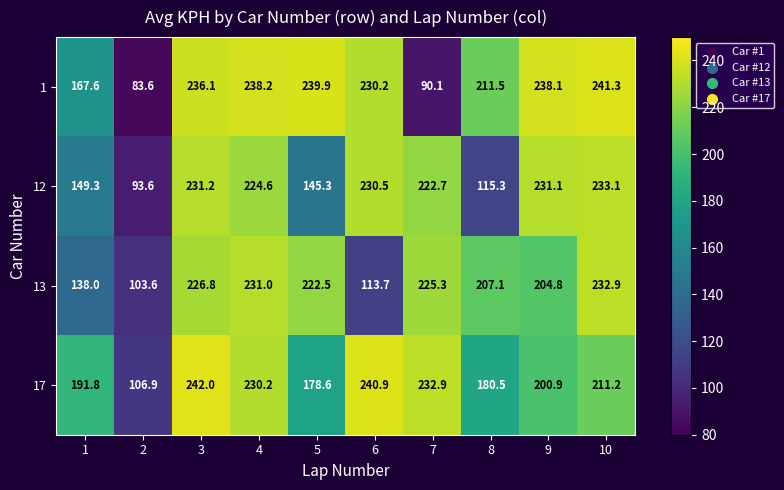

Which category has the highest value in the 17 series?

3